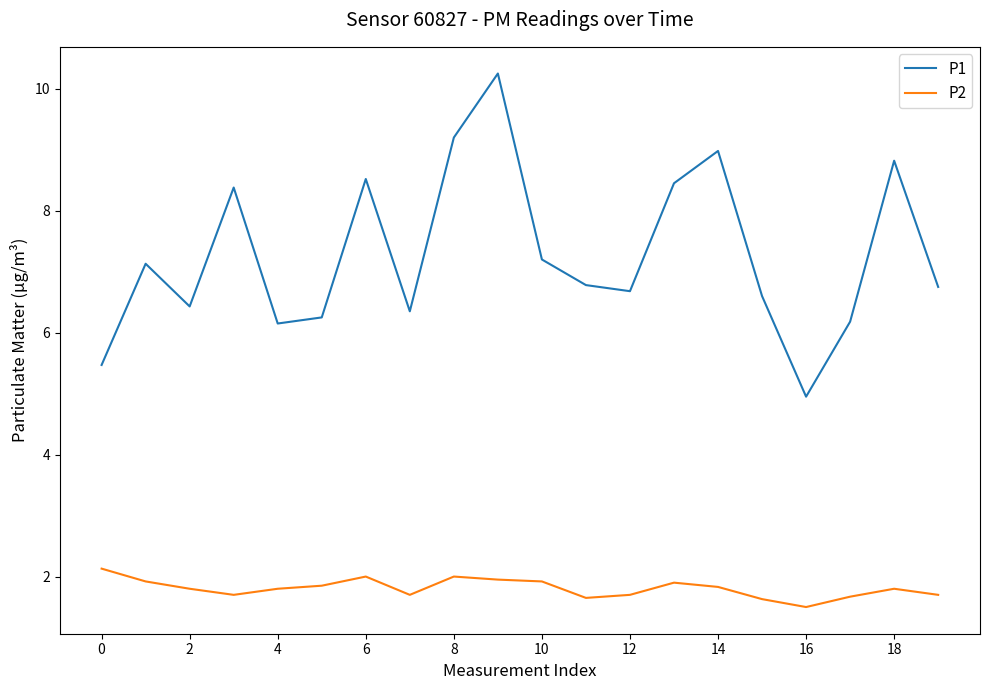

How many distinct data groups are displayed?

2